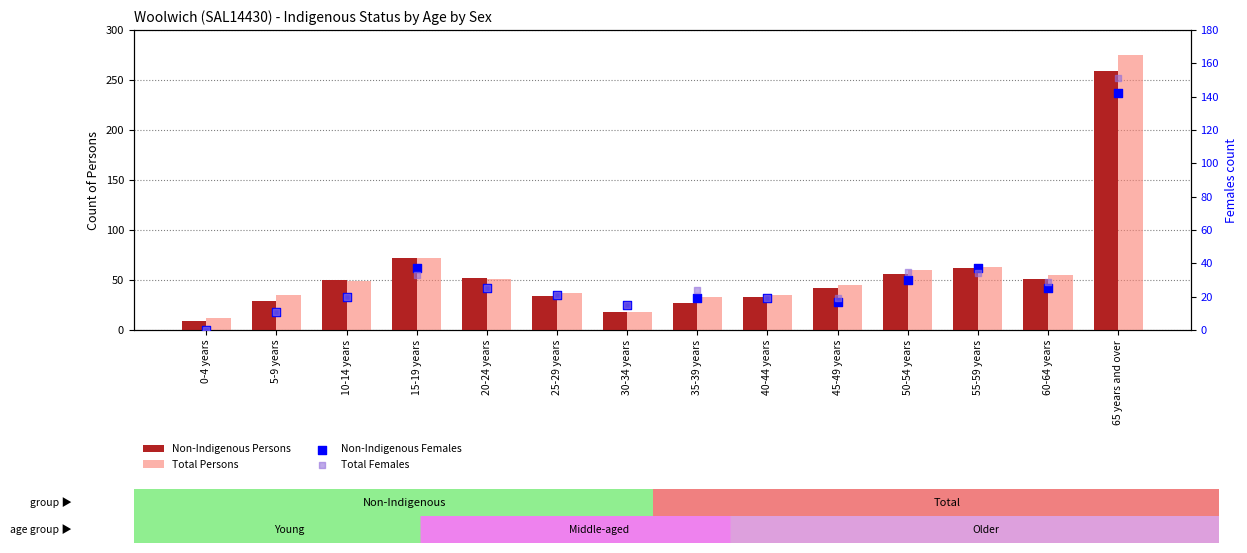

What is the total value across all series at 60-64 years?

160